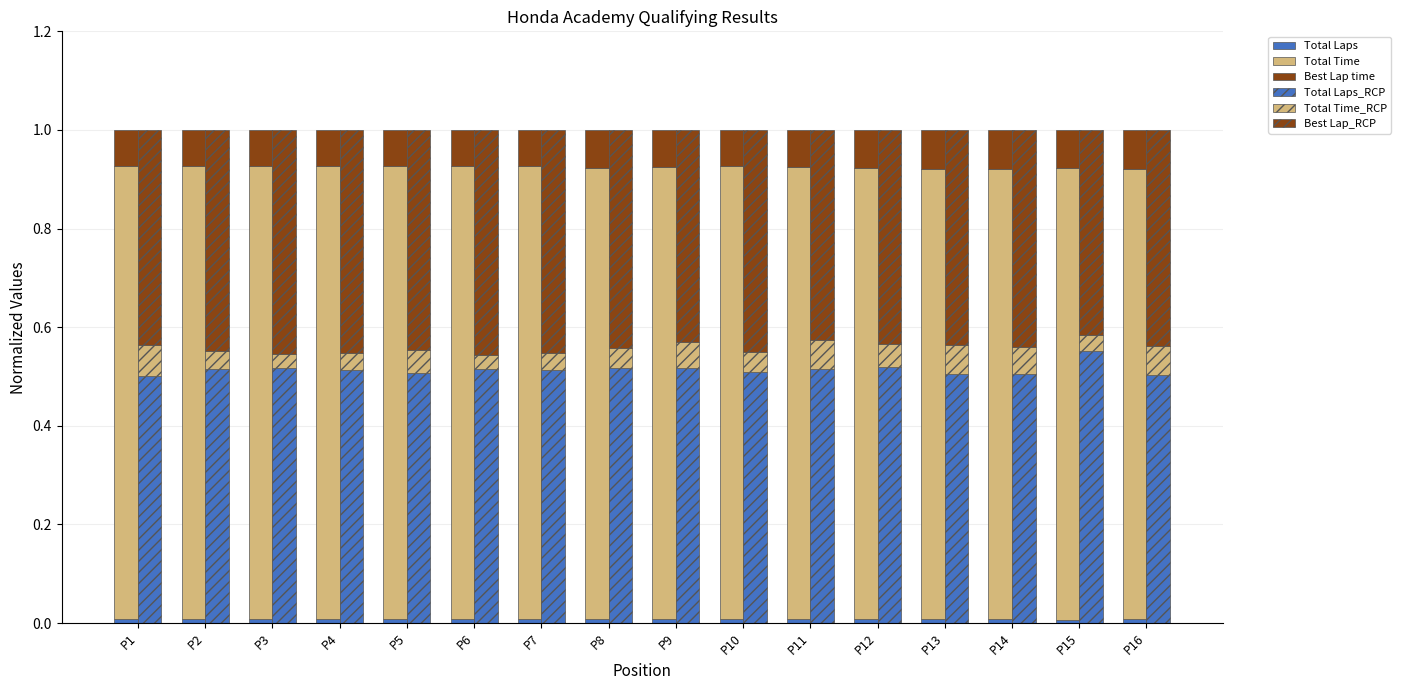

Which category has the lowest value in the Best Lap_RCP series?

P15